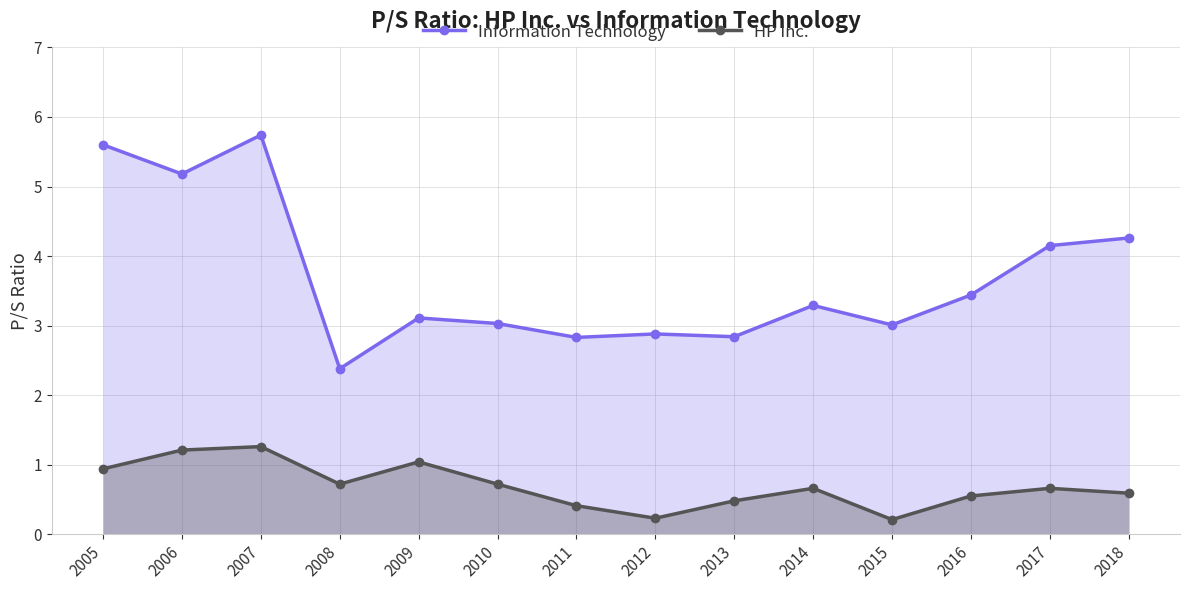

Rank the series at 2010 from lowest to highest value.

HP Inc., Information Technology